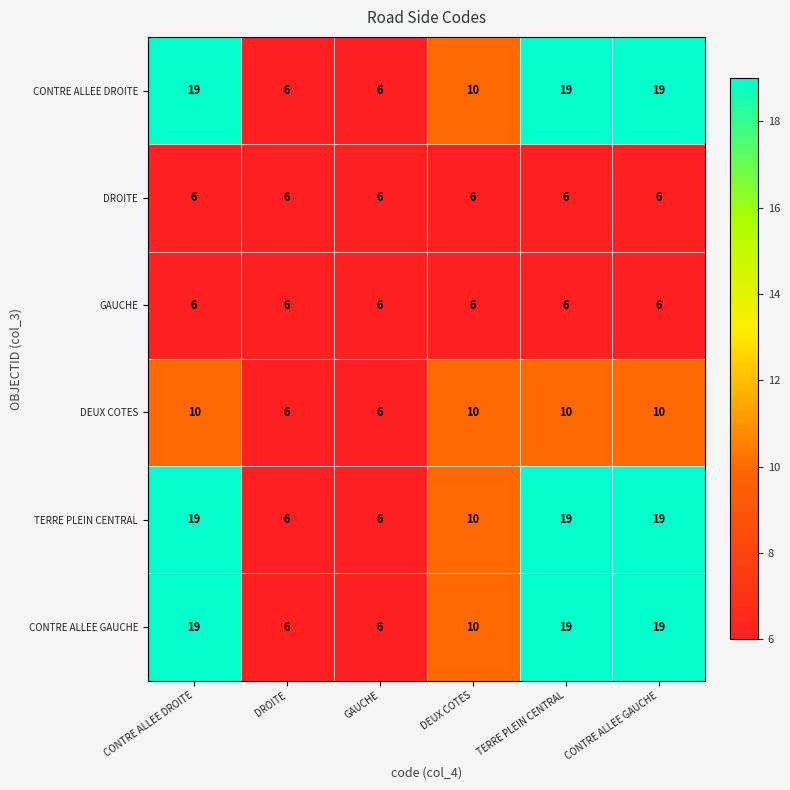

What is the spread (max minus min) of values at TERRE PLEIN CENTRAL?

13